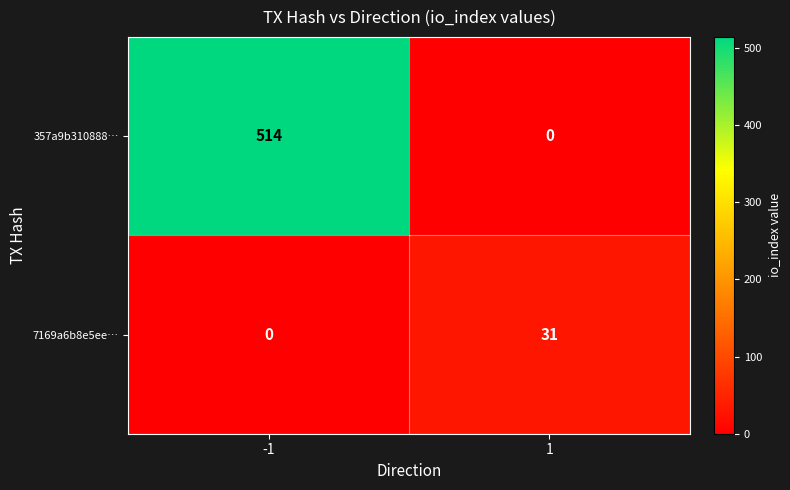

What is the sum of the 7169a6b8e5ee… values at -1 and 1?

31